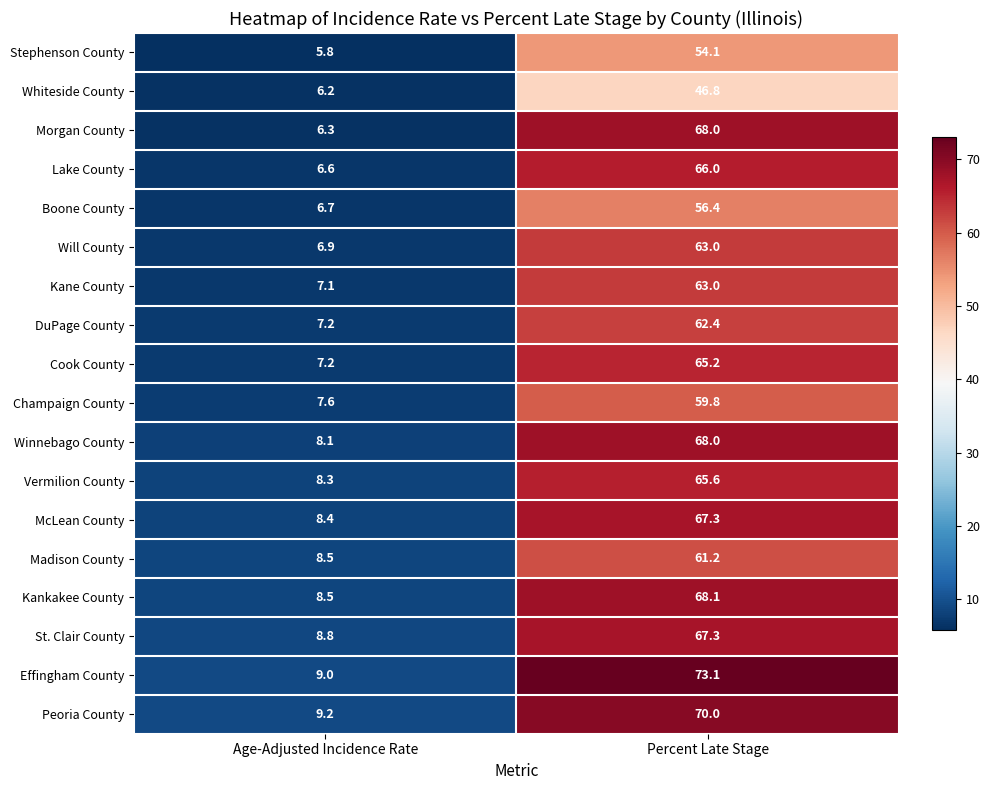

Is it true that Champaign County equals 59.8 at Percent Late Stage?

True